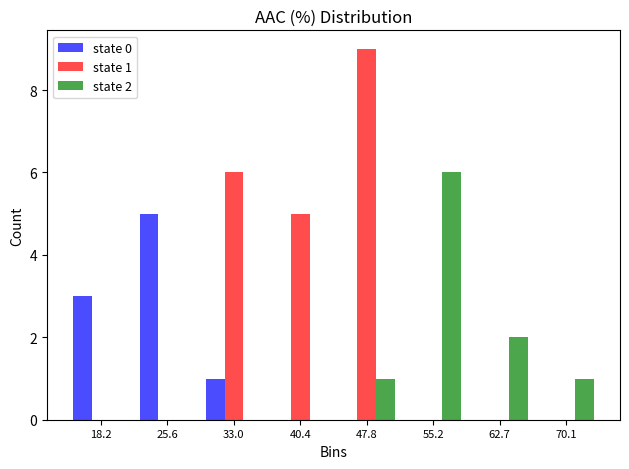

In the state 1 series, which range on the x-axis has the tallest bar?

44 to 52